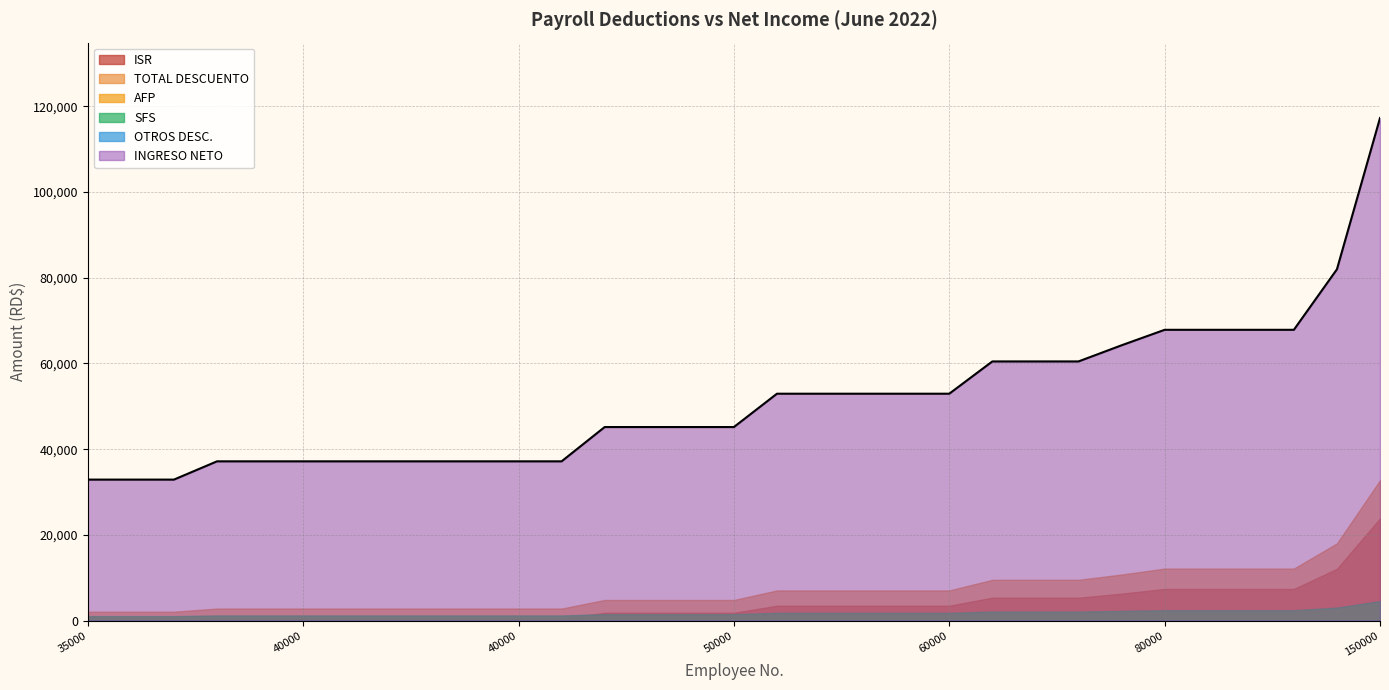

Is the value of INGRESO NETO at 23 greater than the value of AFP at 24?

Yes